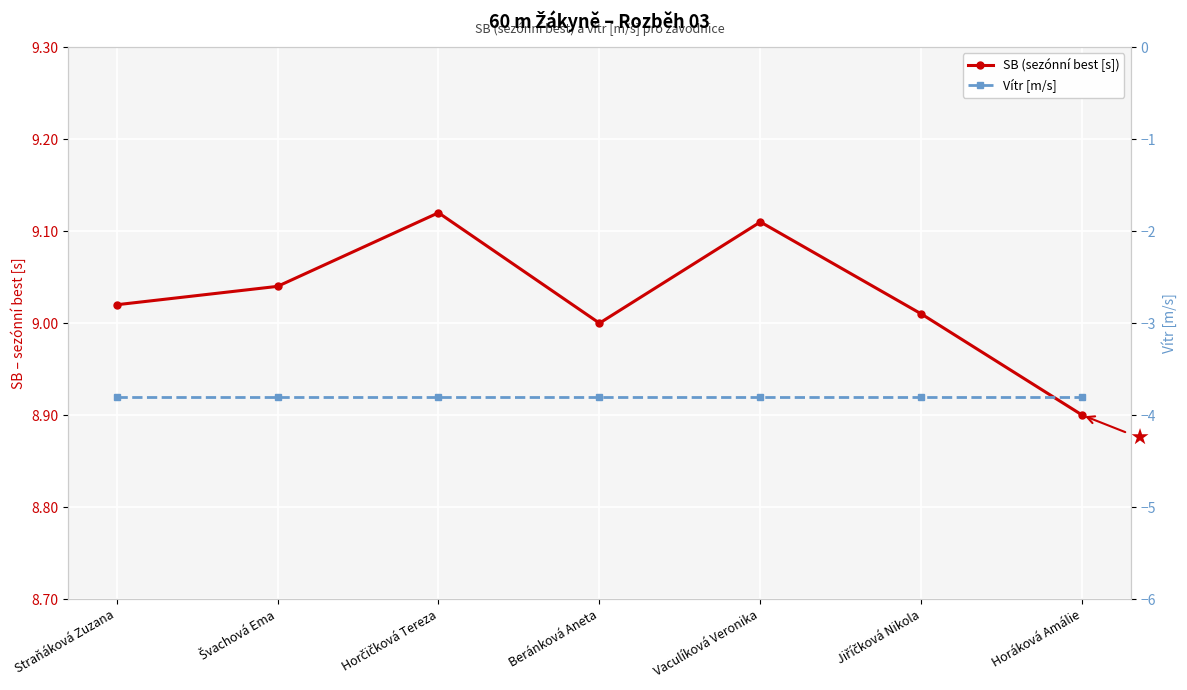

Which series changed the most between Švachová Ema and Jiříčková Nikola?

SB (sezónní best [s])